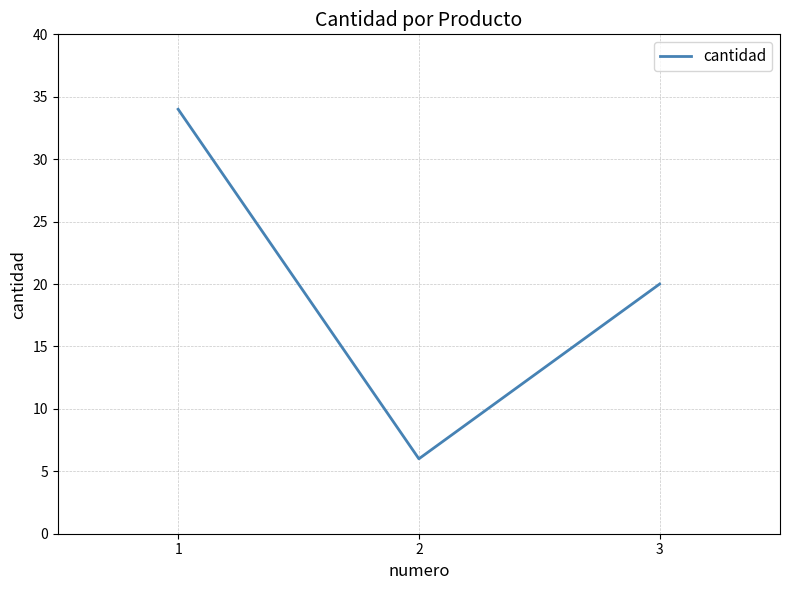

The value at 1 is 54. True or false?

False